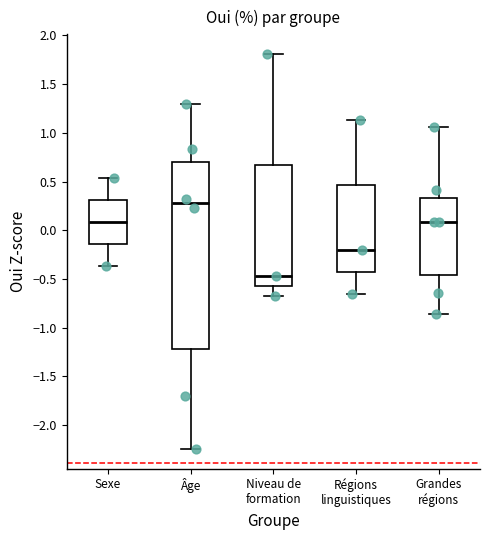

Which box is the tallest, from its lower edge to its upper edge?

Âge